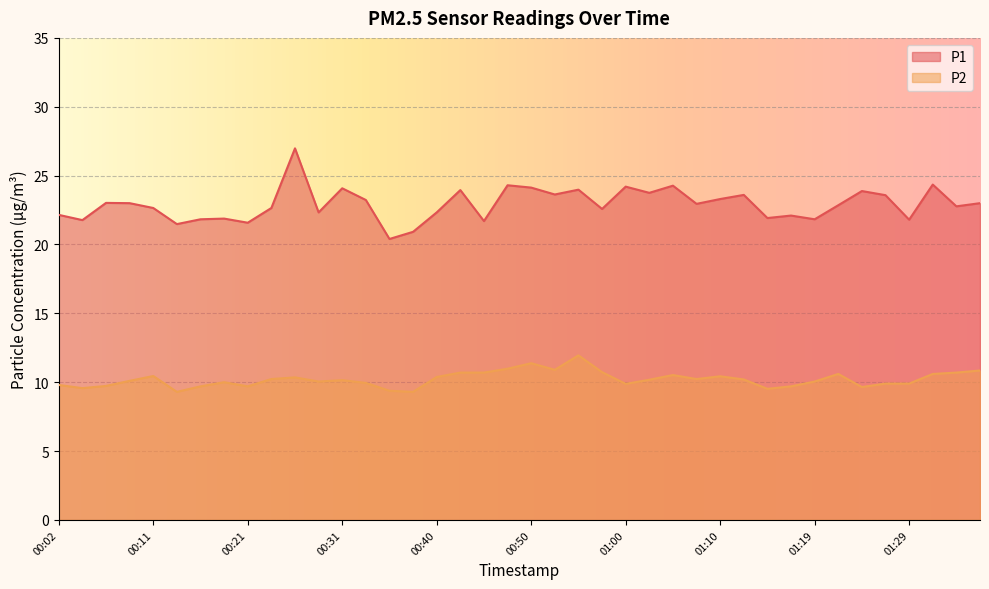

What is the value of the P2 point at the 1st from the left?

9.8